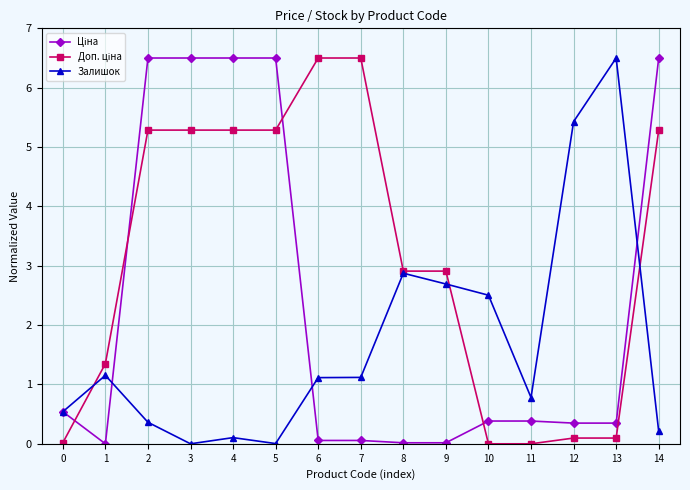

Is it true that Залишок equals 1.5 at 1?

False